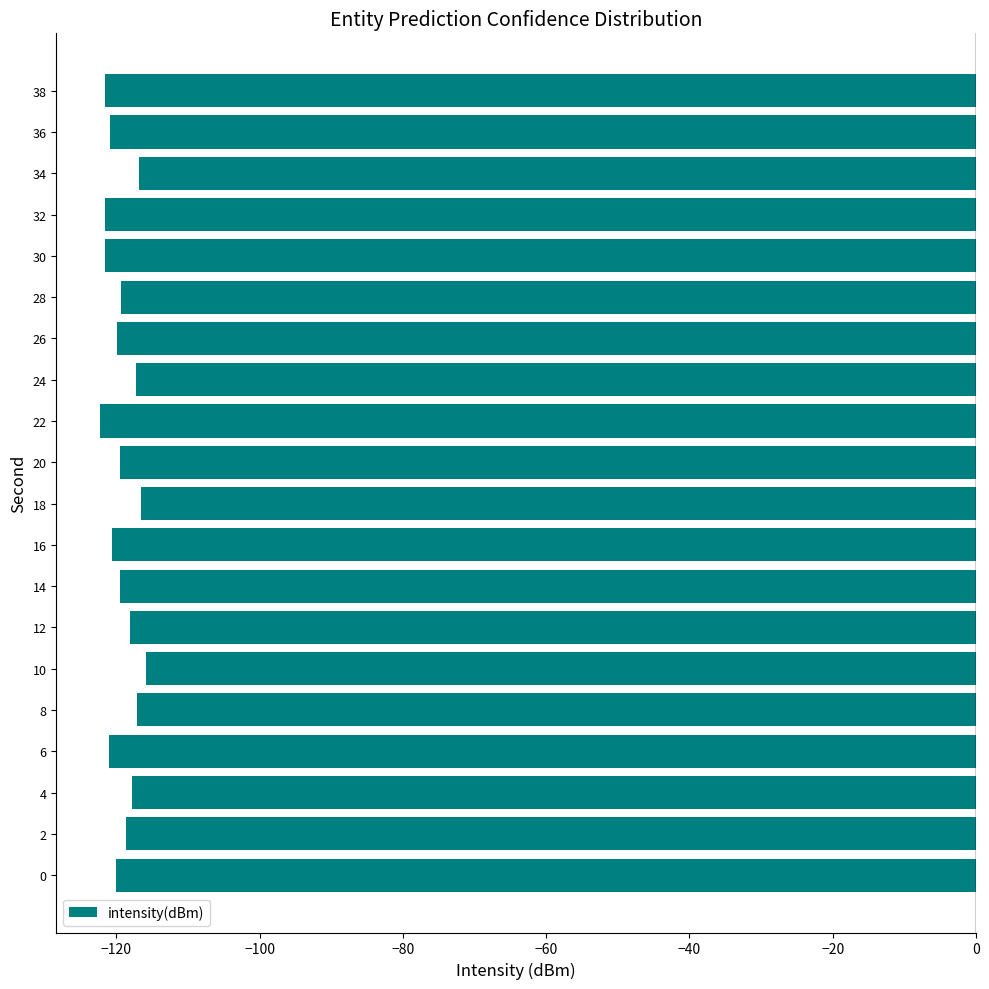

How many categories are shown in the chart?

20